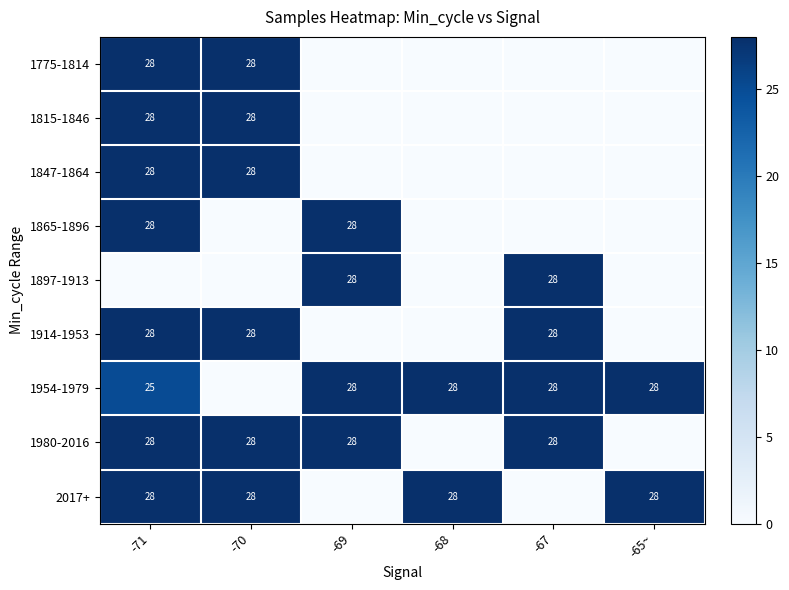

The value of 1954-1979 at -67 is 28. True or false?

True